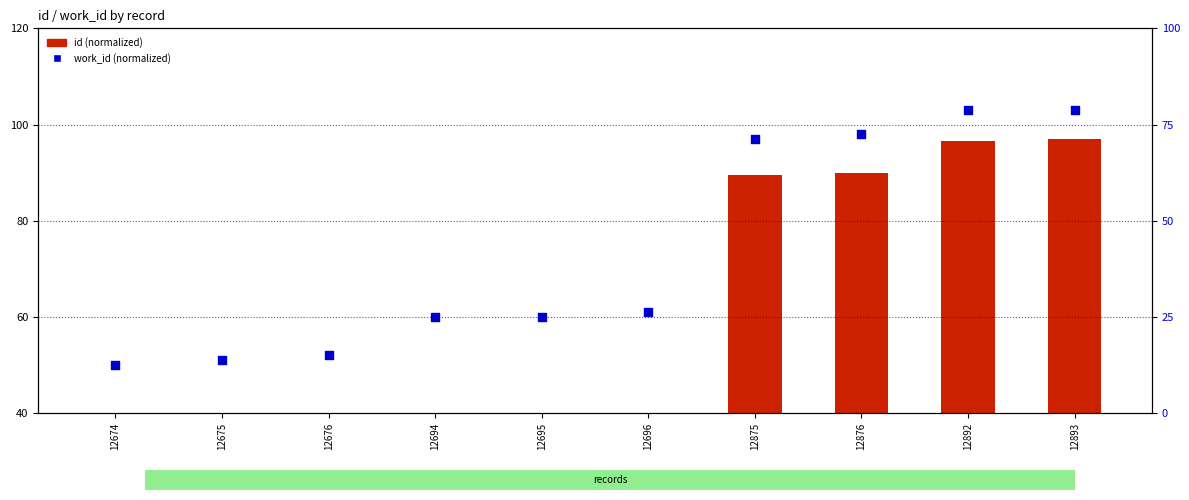

Which series contains the highest Y value?

id